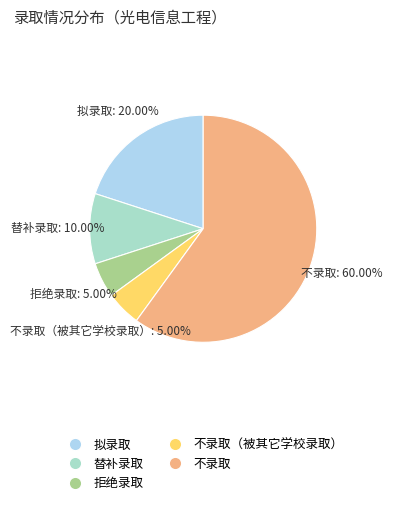

To the nearest percent, what is the difference between the largest and smallest slice percentages?

55%